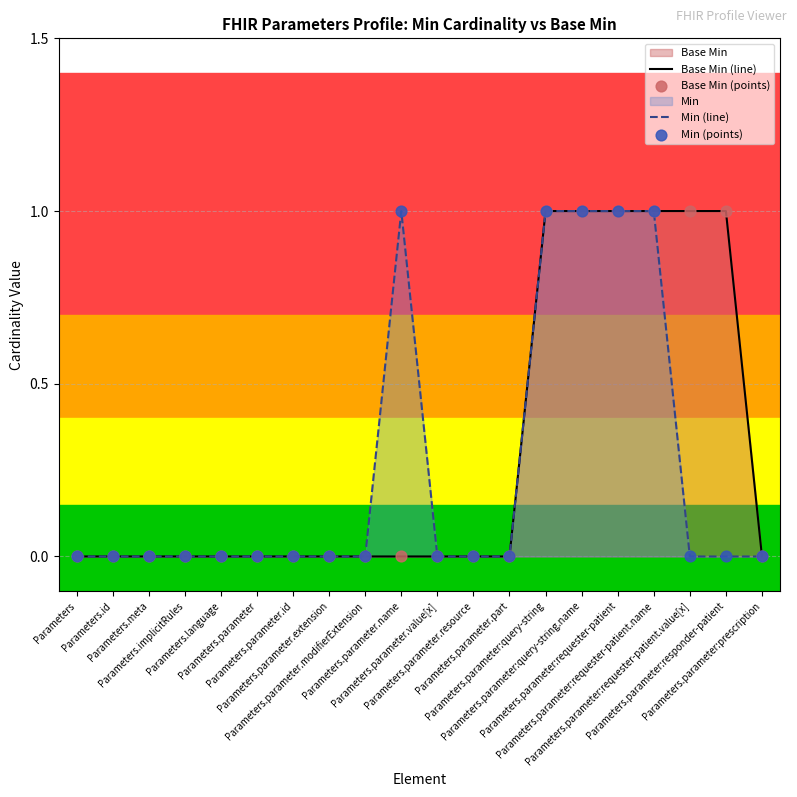

Which series has the largest Y range (max minus min)?

Base Min (line)